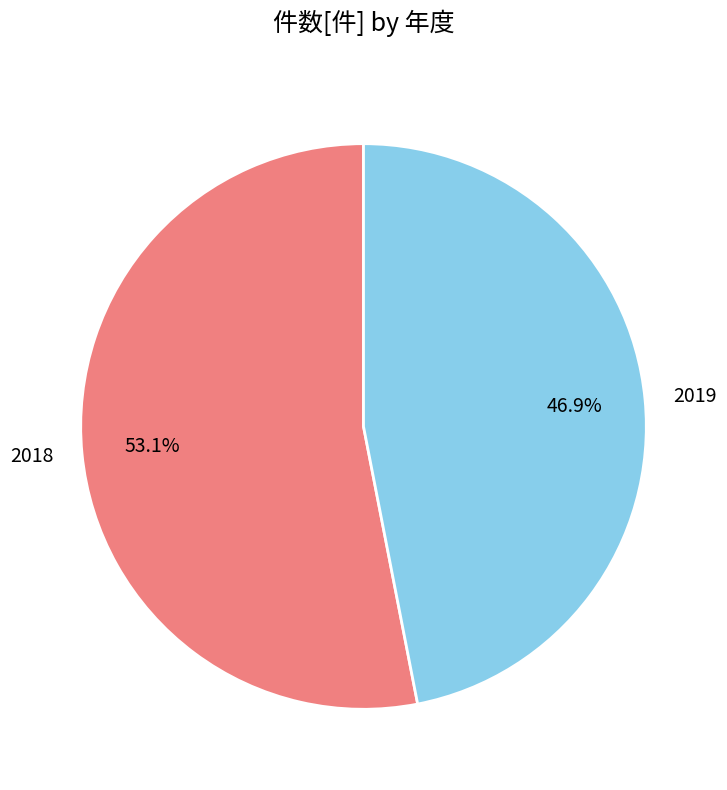

To the nearest percent, what is the average slice percentage?

50%